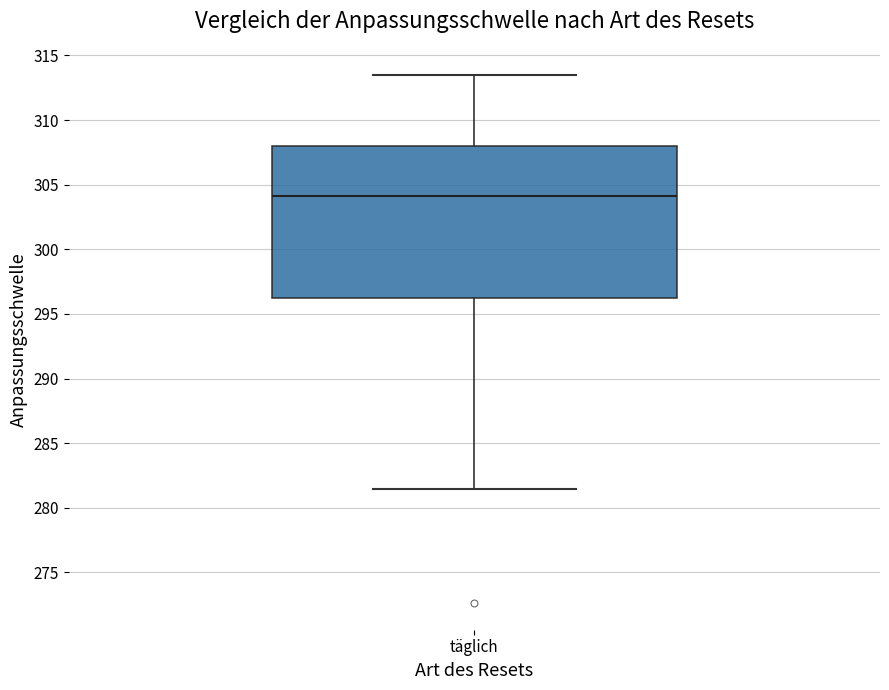

Transcribe this box plot: give where the median line is, the range the box spans, and where the two whiskers end, as read against the y-axis. The values are not printed on the chart, so give them approximately, as read against the axis.

median 304.0, box 296.0 to 308.0, whiskers 281.5 to 313.5